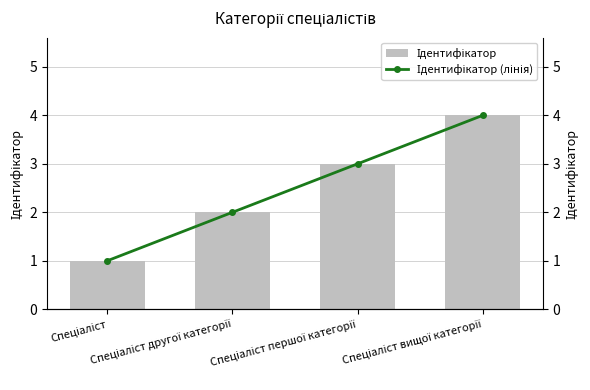

How many distinct data groups are displayed?

2